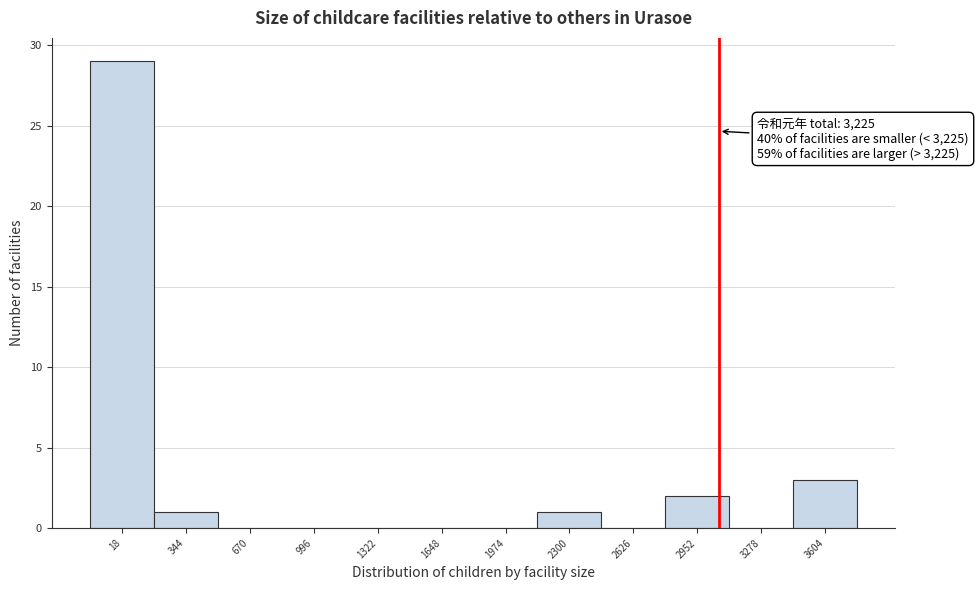

Reading left to right, transcribe all the data shown in this chart.

18=29	344=1	670=0	996=0	1322=0	1648=0	1974=0	2300=1	2626=0	2952=2	3278=0	3604=3